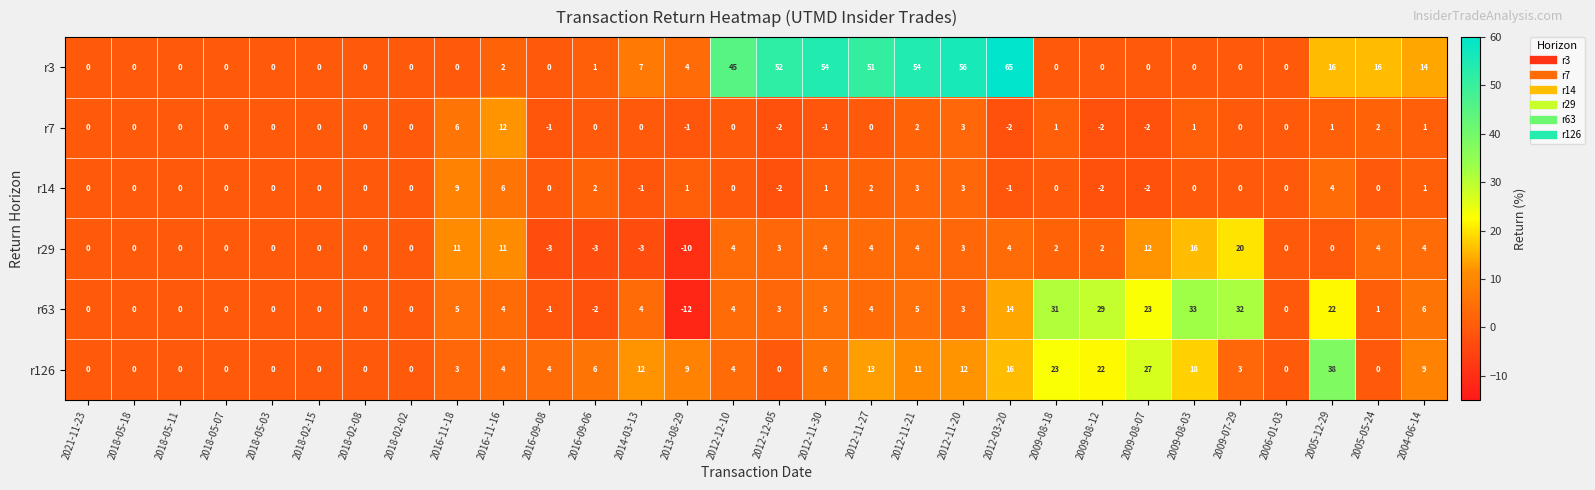

What is the greatest value displayed?

65